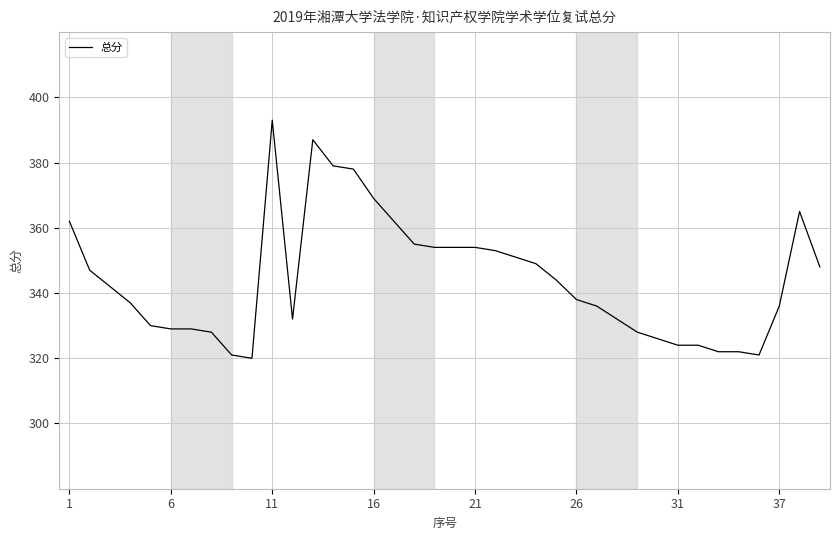

What is the difference between the maximum and minimum values?

73